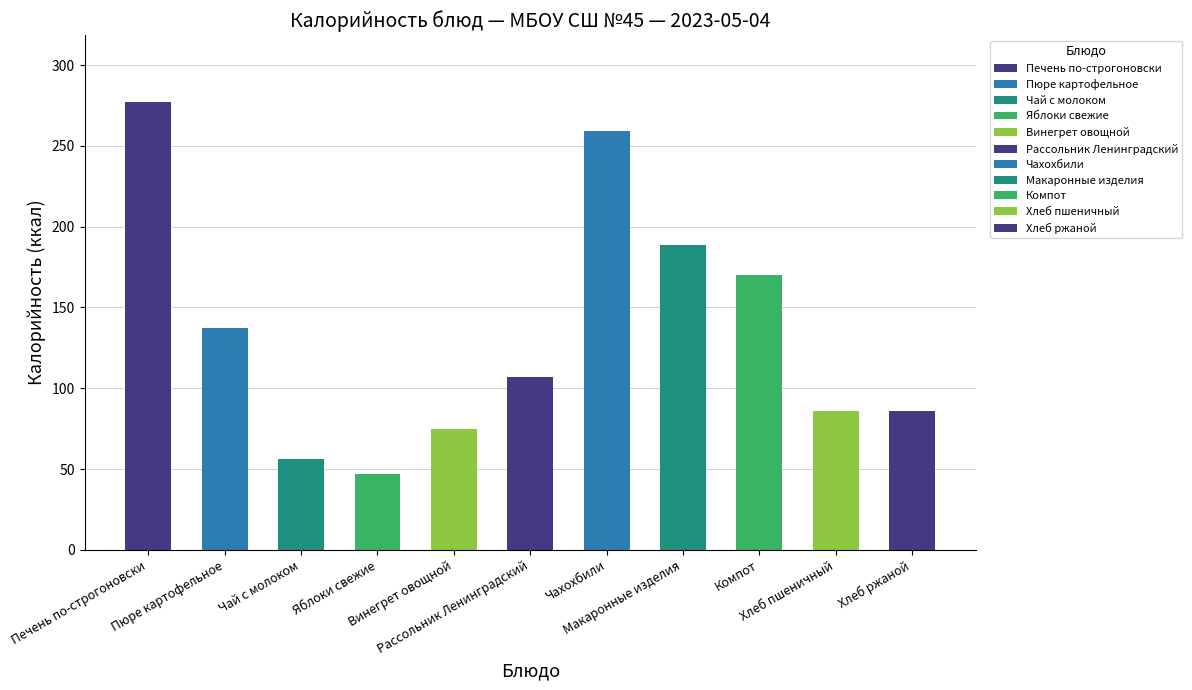

Are the bars grouped side by side (vs. stacked)?

No